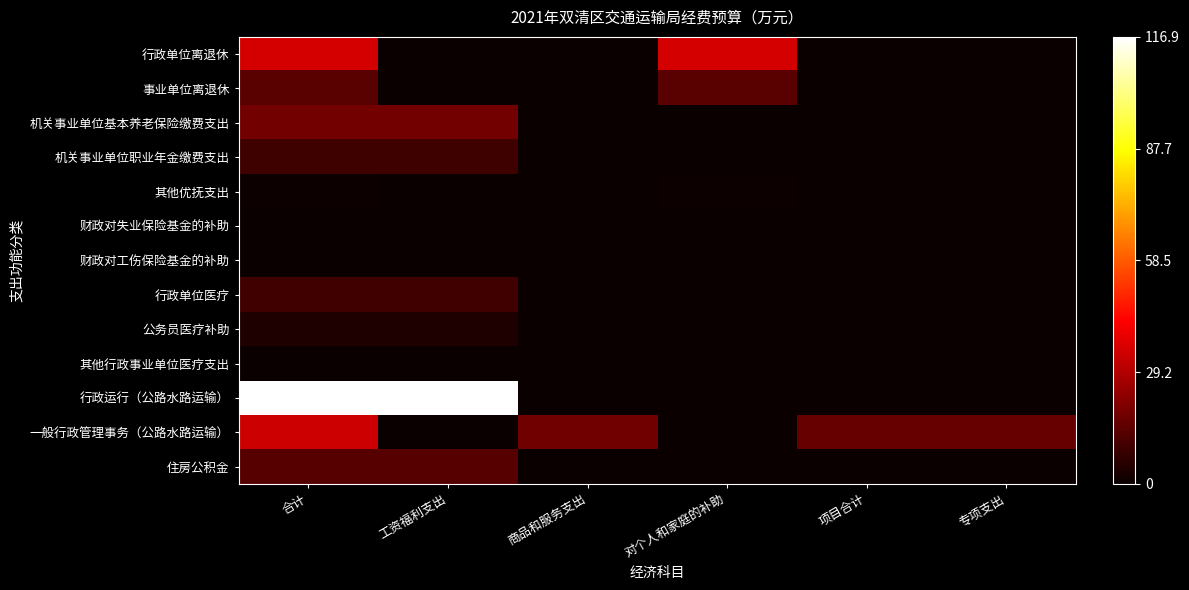

How many data points does each series have?

6